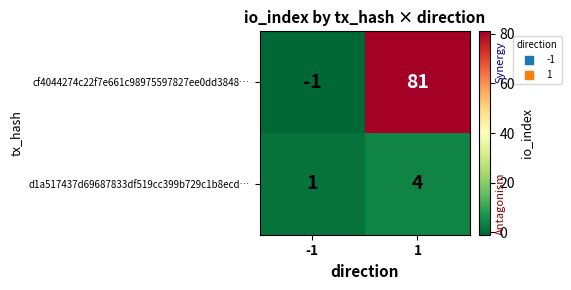

What is the difference between the highest and lowest values at -1?

2